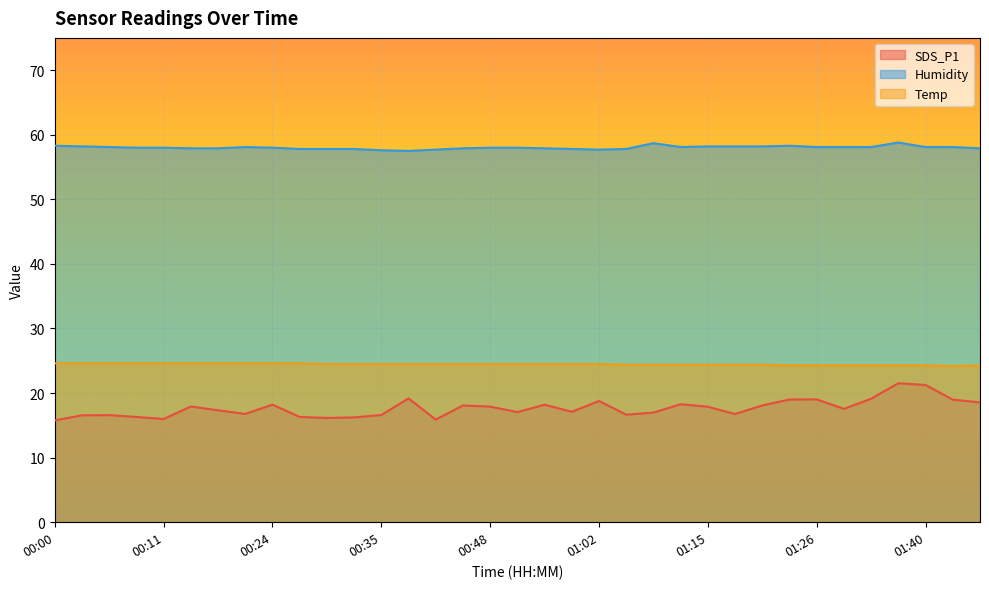

Reading left to right, transcribe all the data shown in this chart.

SDS_P1: 15.8	16.6	16.6	16.3	16.0	17.9	17.3	16.8	18.2	16.3	16.1	16.2	16.6	19.2	15.9	18.1	17.9	17.1	18.2	17.1	18.8	16.6	17.0	18.3	17.9	16.8	18.1	19.0	19.0	17.6	19.1	21.5	21.2	19.0	18.6
Humidity: 58.3	58.2	58.1	58.0	58.0	57.9	57.9	58.1	58.0	57.8	57.8	57.8	57.6	57.5	57.7	57.9	58.0	58.0	57.9	57.8	57.7	57.8	58.7	58.1	58.2	58.2	58.2	58.3	58.1	58.1	58.1	58.8	58.1	58.1	57.9
Temp: 24.6	24.6	24.6	24.6	24.6	24.6	24.6	24.6	24.6	24.6	24.5	24.5	24.5	24.5	24.5	24.5	24.5	24.5	24.5	24.5	24.5	24.4	24.4	24.4	24.4	24.4	24.4	24.3	24.3	24.3	24.3	24.3	24.3	24.2	24.3